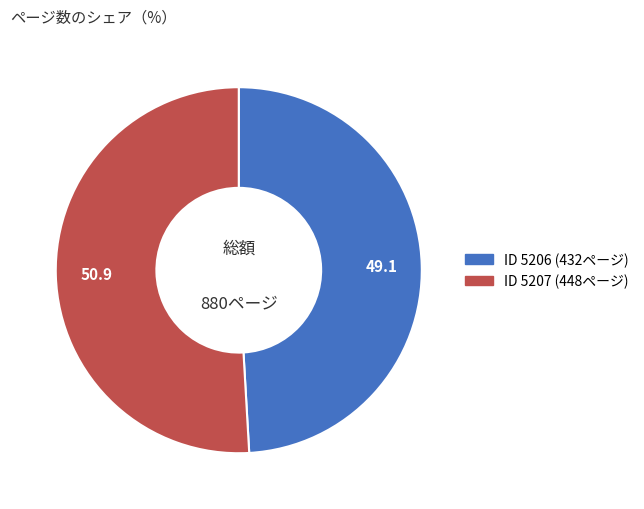

Is there a majority slice in this chart?

Yes